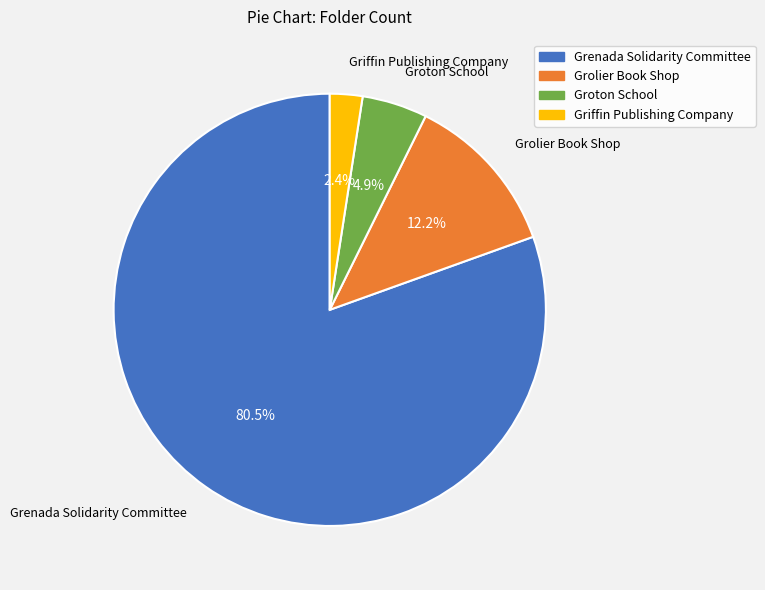

Which slice is the smallest?

Griffin Publishing Company